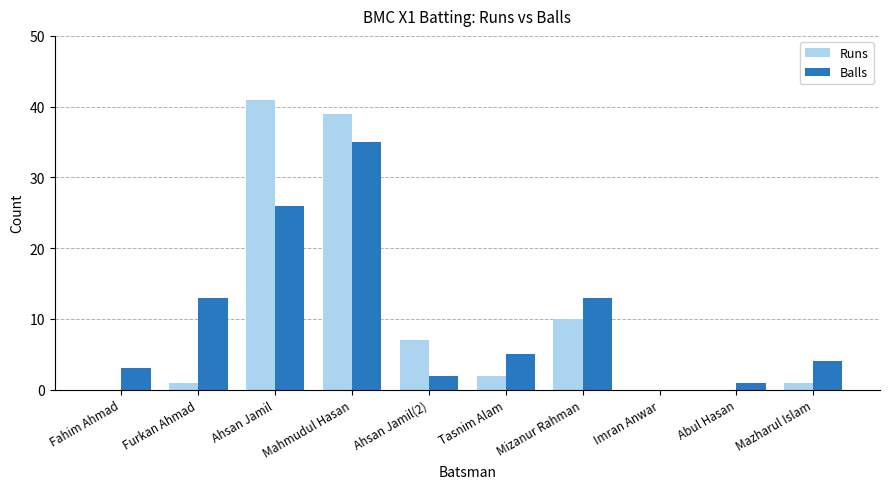

At which category is the sum across all series the highest?

Mahmudul Hasan